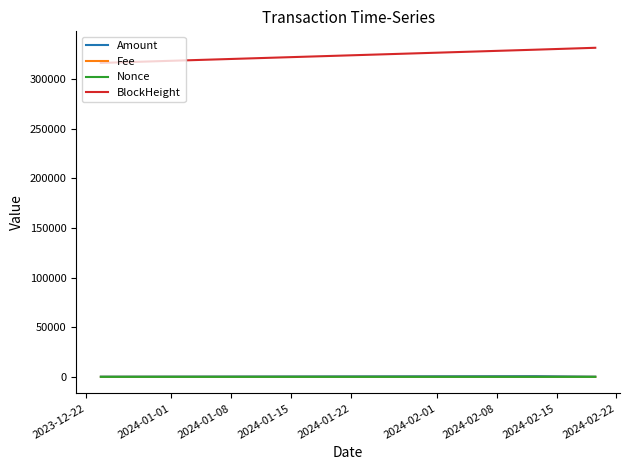

How many distinct data groups are displayed?

4